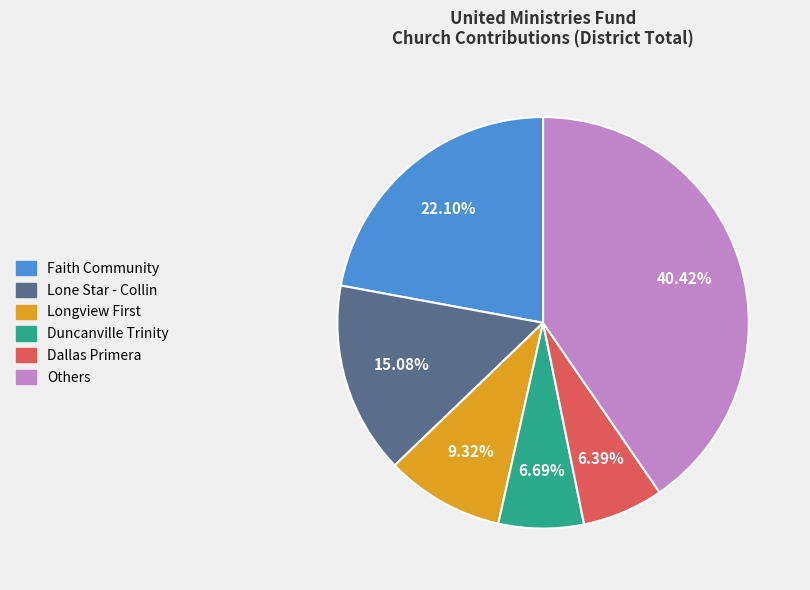

Is there any slice that represents more than half of the pie?

No